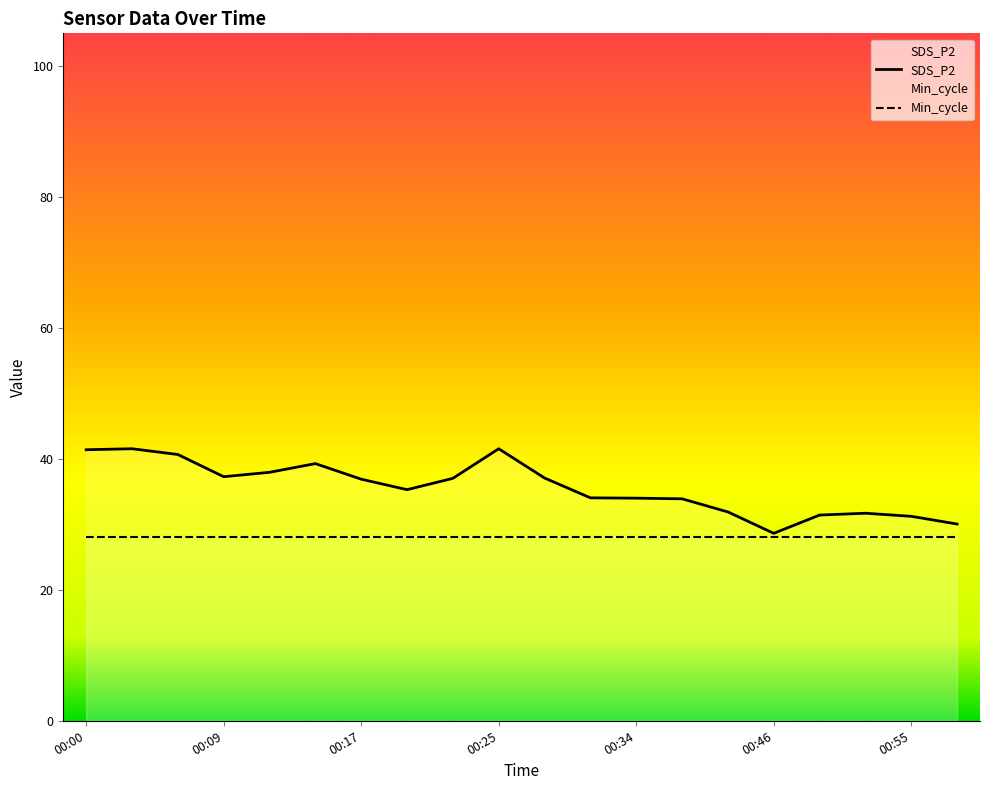

Rank the categories by value from highest to lowest.

00:03, 00:25, 00:00, 00:06, 00:15, 00:12, 00:09, 00:28, 00:23, 00:17, 00:20, 00:31, 00:34, 00:40, 00:43, 00:52, 00:49, 00:55, 00:57, 00:46